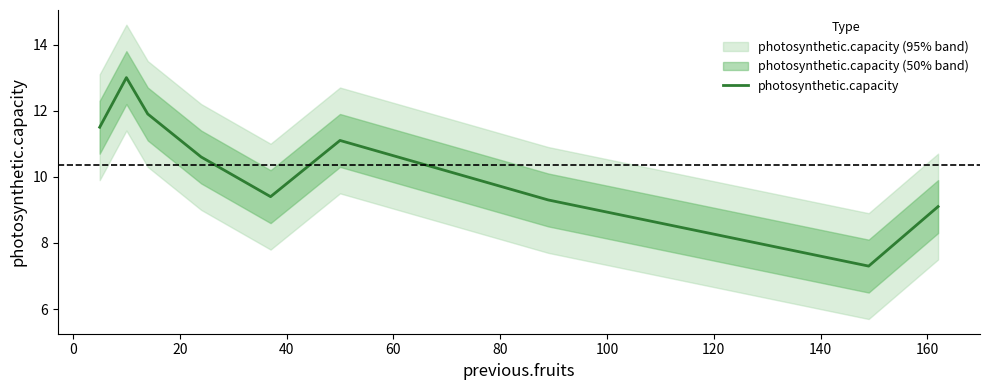

Is this an area chart (filled region under the line)?

No